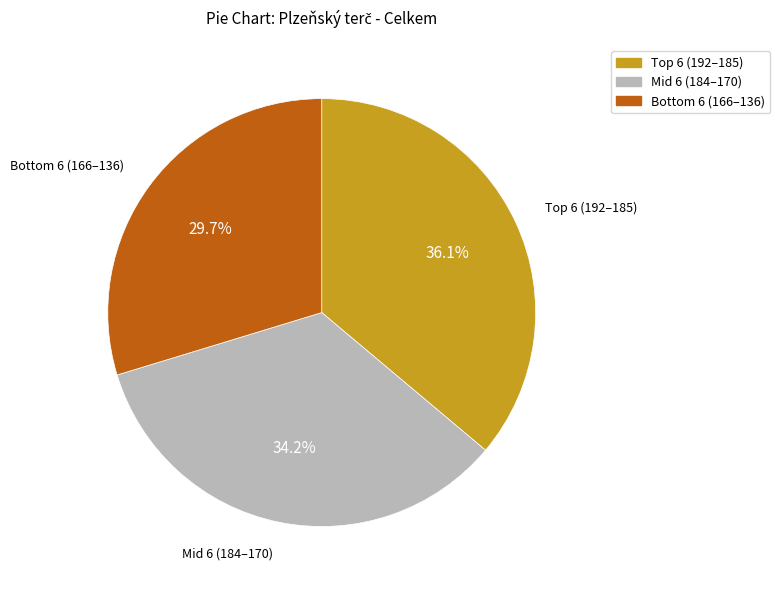

Is there any slice that represents more than half of the pie?

No